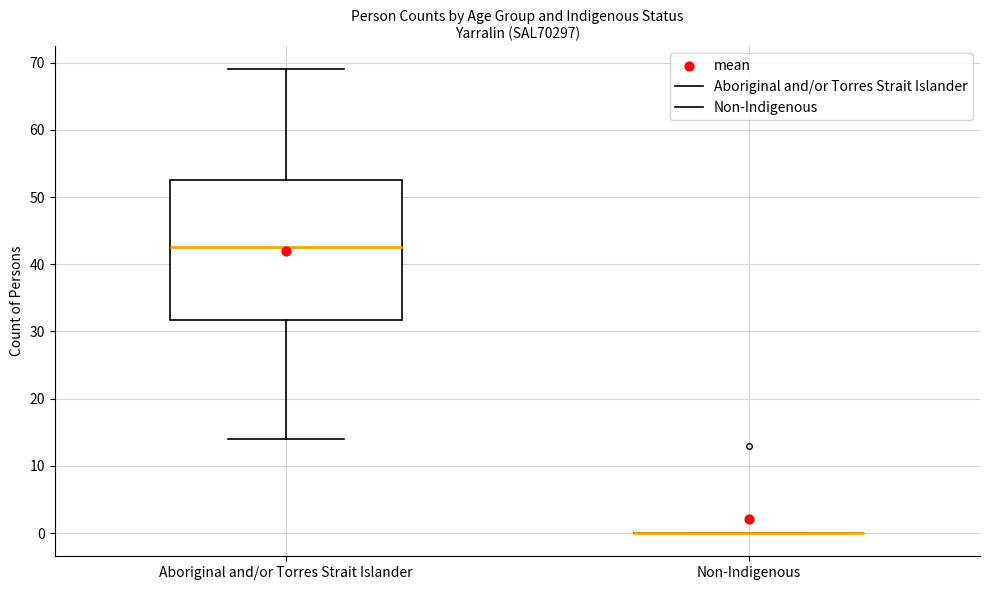

Where does the lower whisker of the box for Aboriginal and/or Torres Strait Islander end on the y-axis? The values are not printed on the chart, so give them approximately, as read against the axis.

14